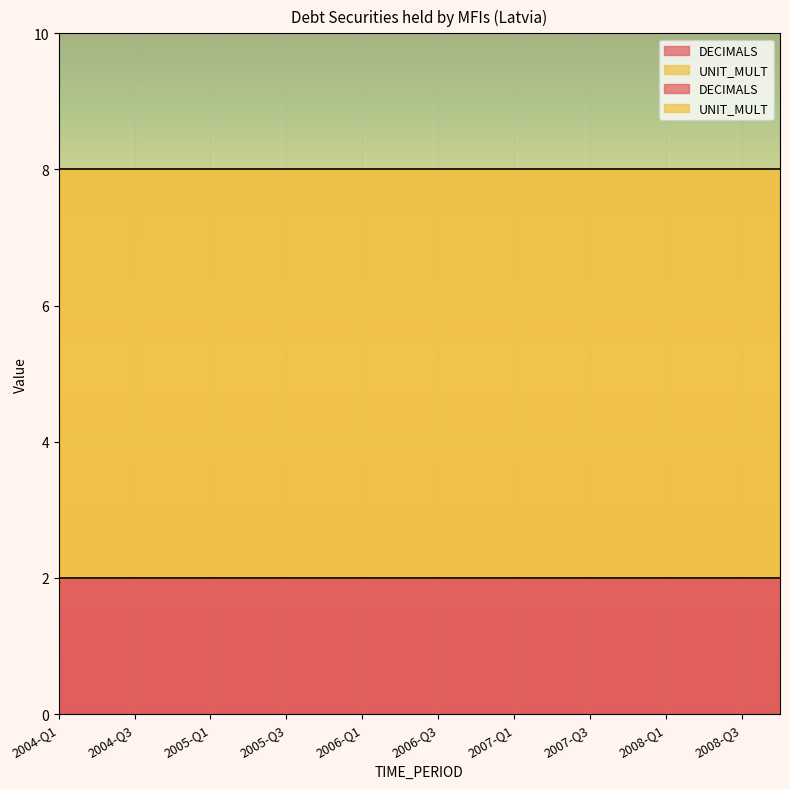

True or false: UNIT_MULT and DECIMALS intersect in this chart.

False